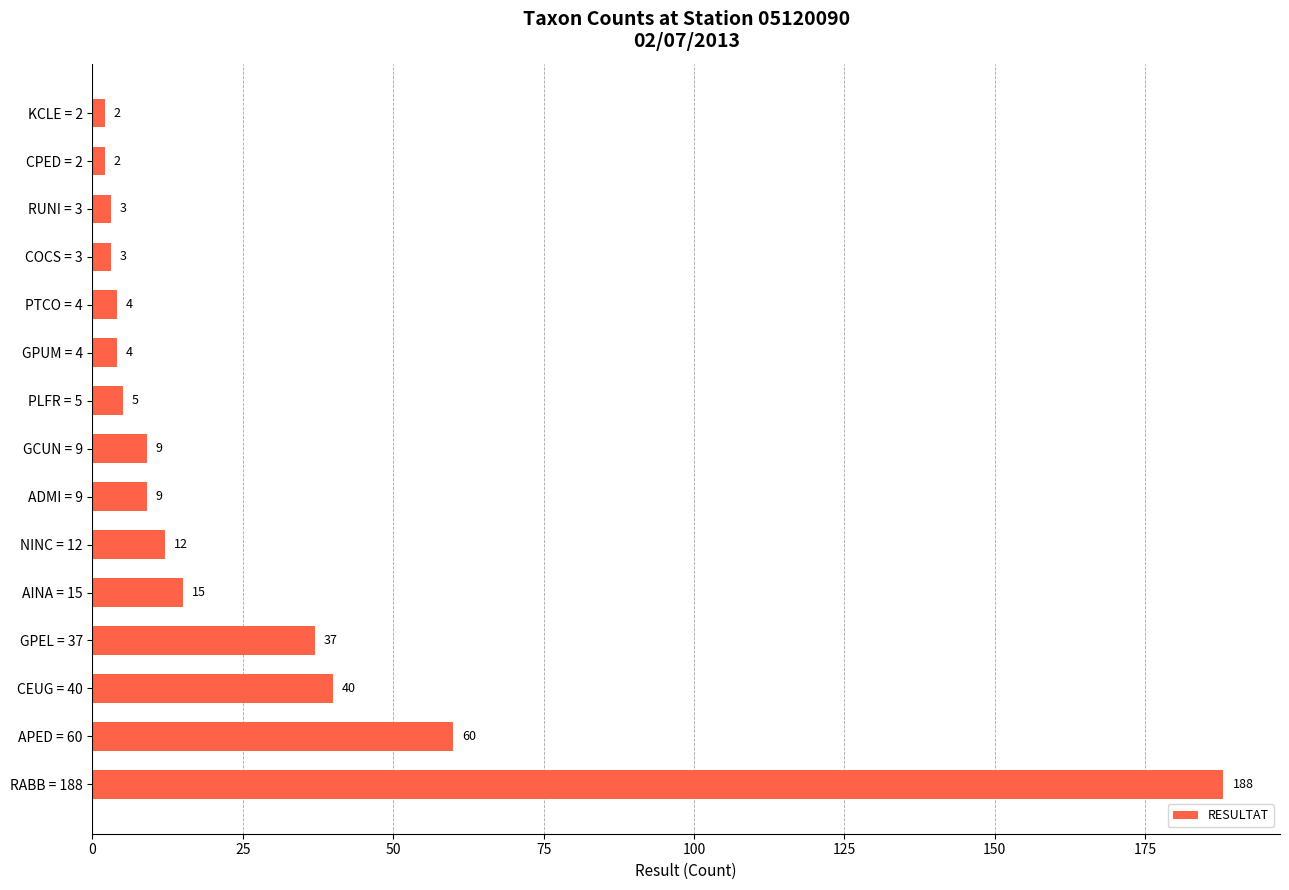

How many bars are there in total?

15